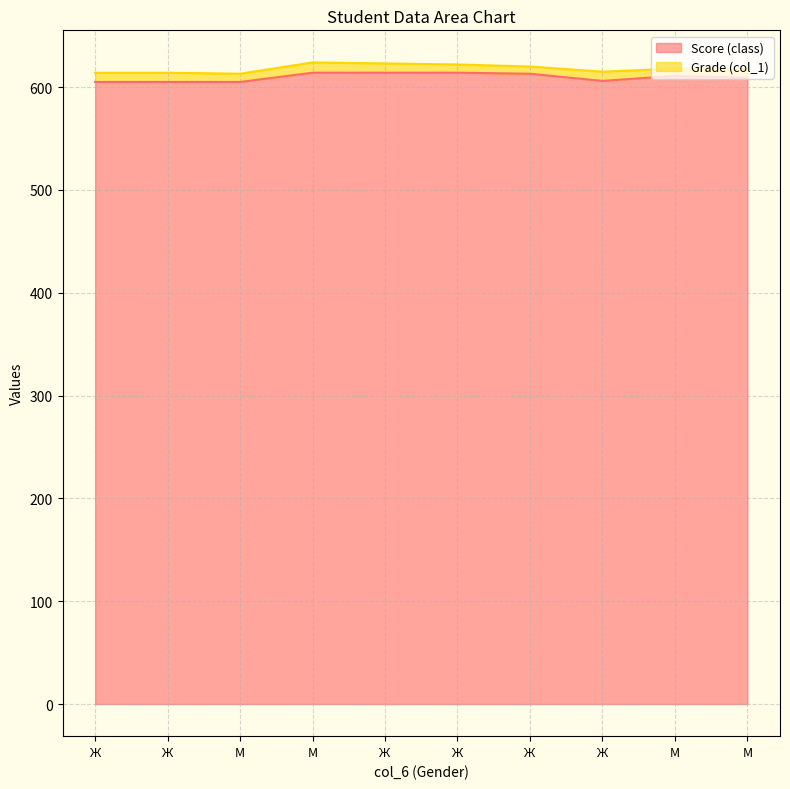

Which category has the highest value across all series?

М